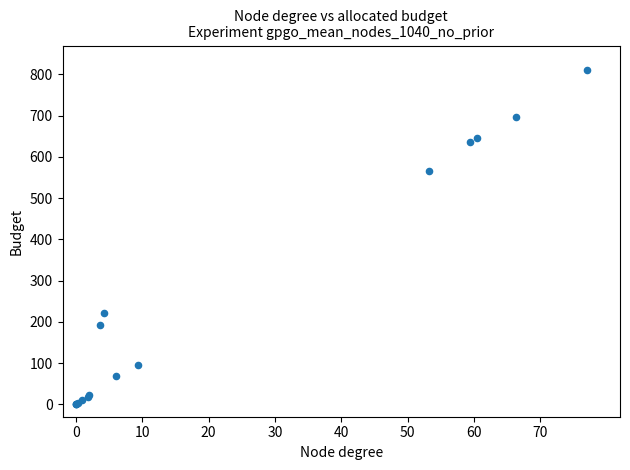

What Y value in the scatter plot is closest to 405?

566.3